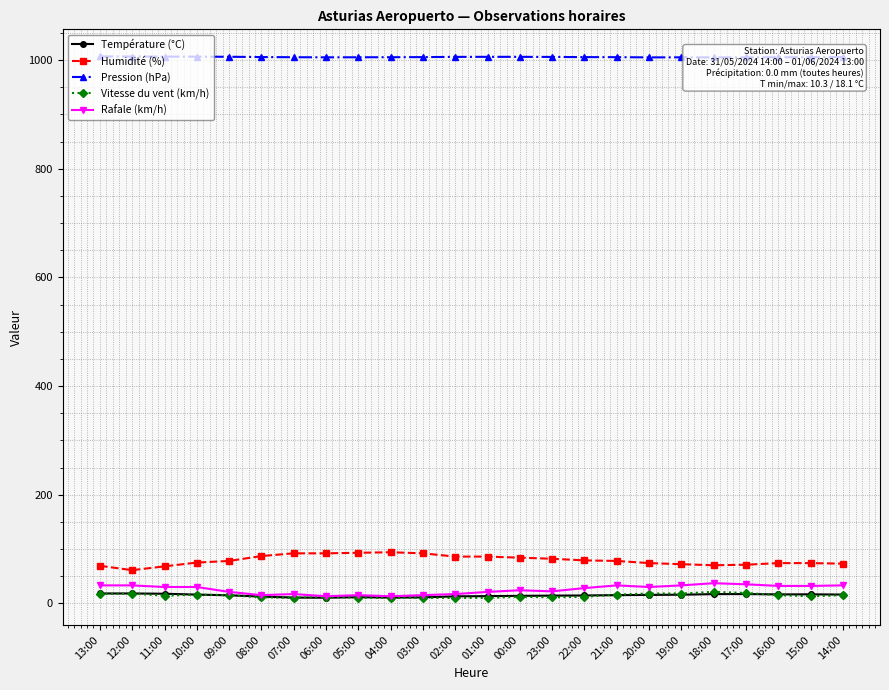

Rank the series by their maximum value, from lowest to highest.

Température (°C), Vitesse du vent (km/h), Rafale (km/h), Humidité (%), Pression (hPa)